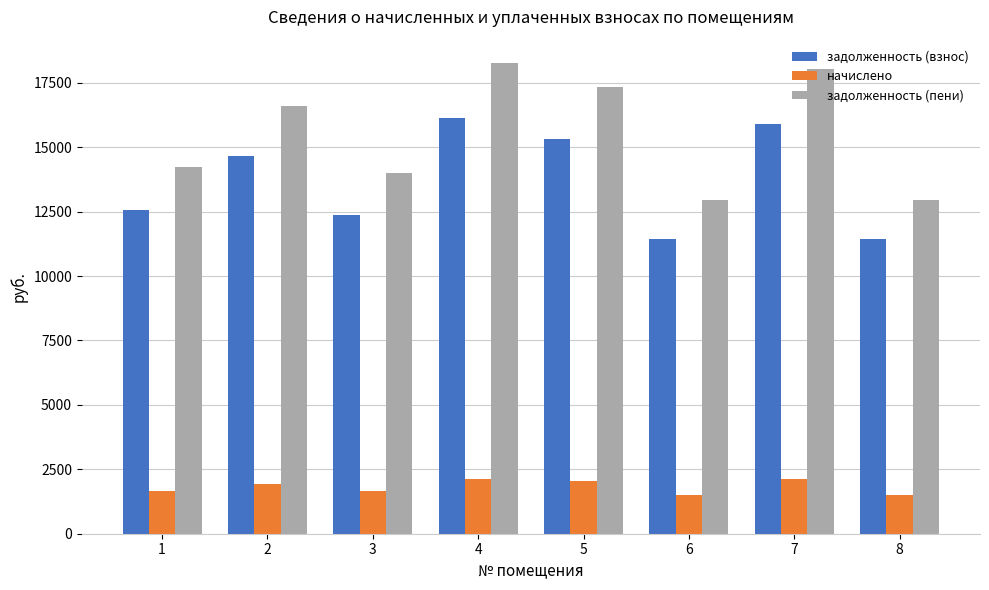

How many groups of bars are there?

8